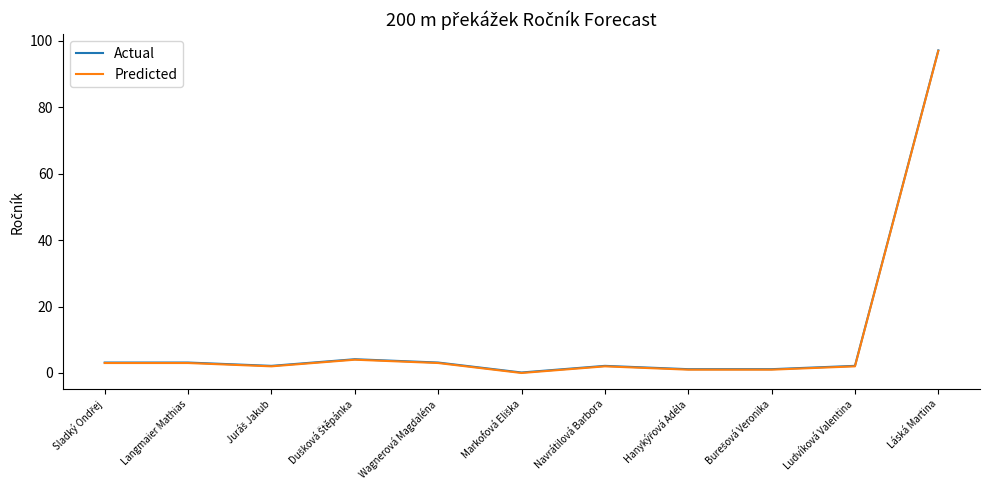

What is the difference between the maximum and minimum values in the Predicted series?

97.0